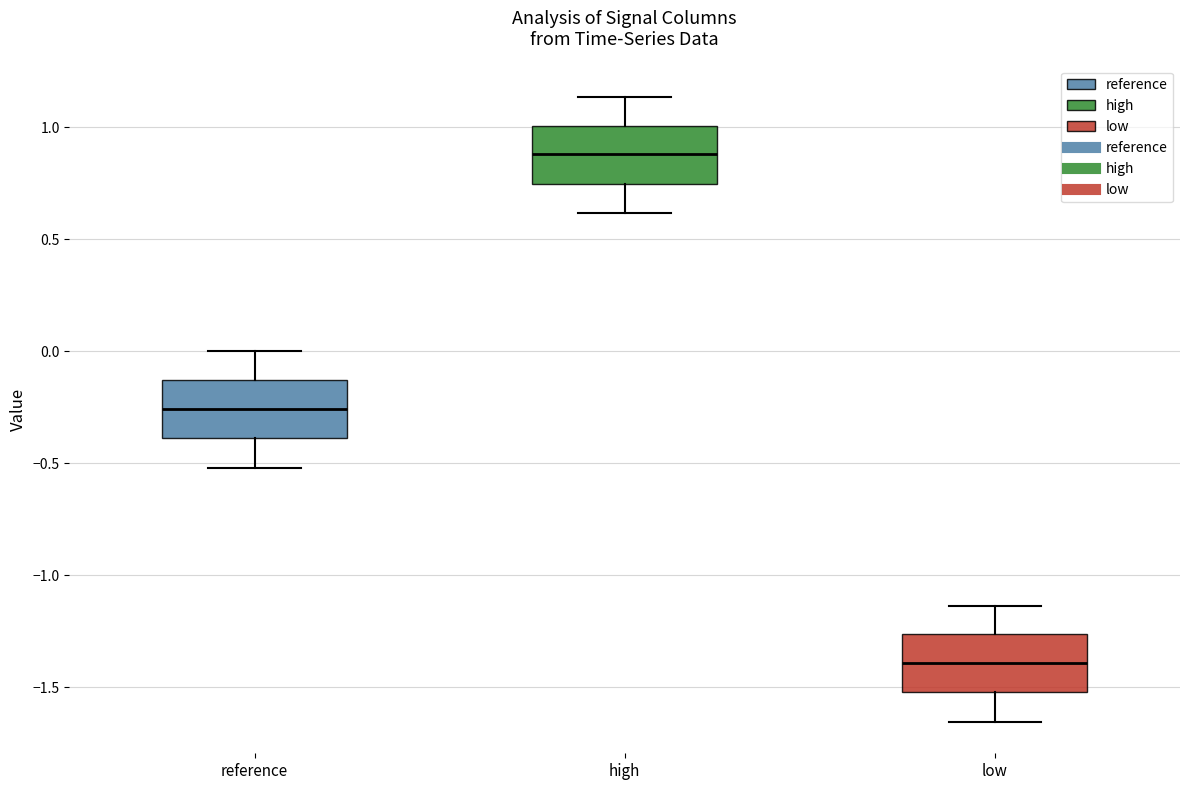

Which box's median line is the lowest?

low